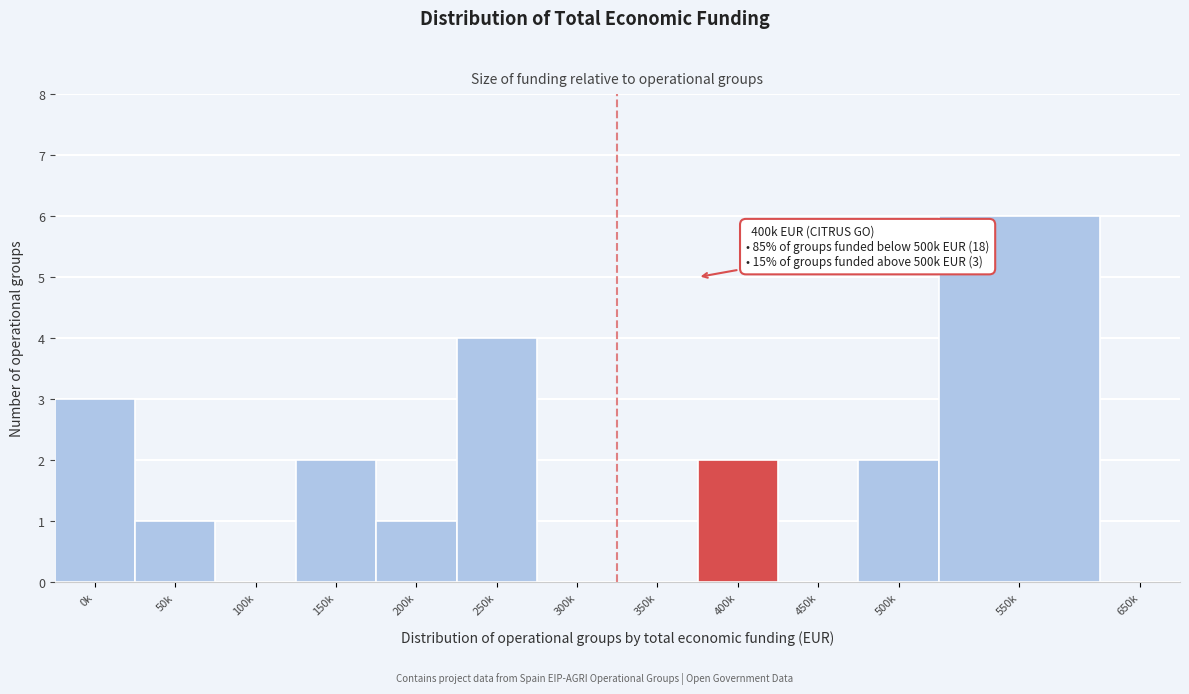

Reading left to right, transcribe all the data shown in this chart.

0k=3	50k=1	100k=0	150k=2	200k=1	250k=4	300k=0	350k=0	400k=2	450k=0	500k=2	550k=6	650k=0